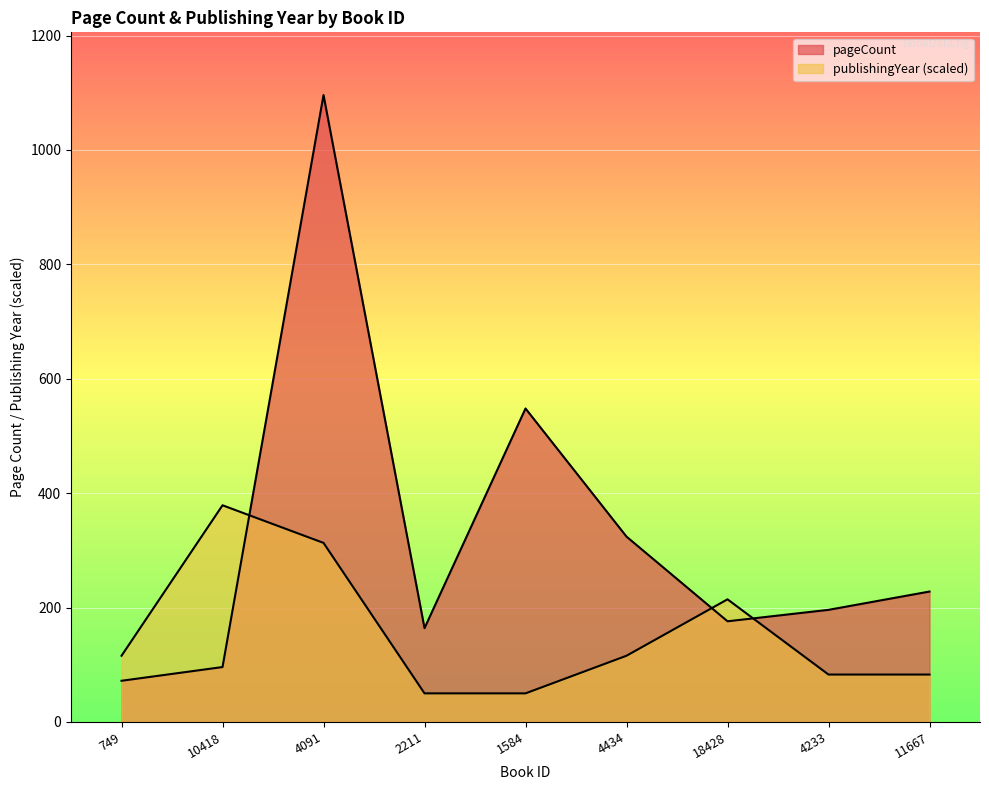

List the series in order of their peak value, lowest first.

publishingYear, pageCount